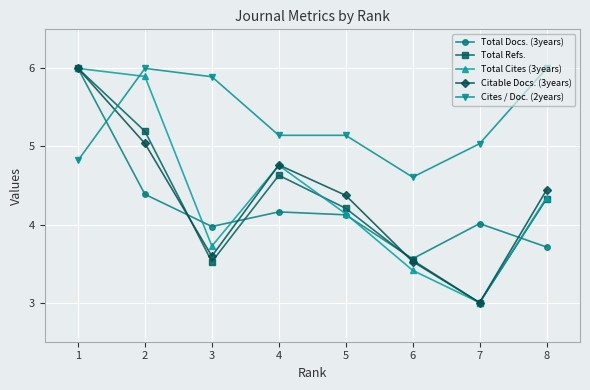

Which series changed the most between 6 and 8?

Cites / Doc. (2years)